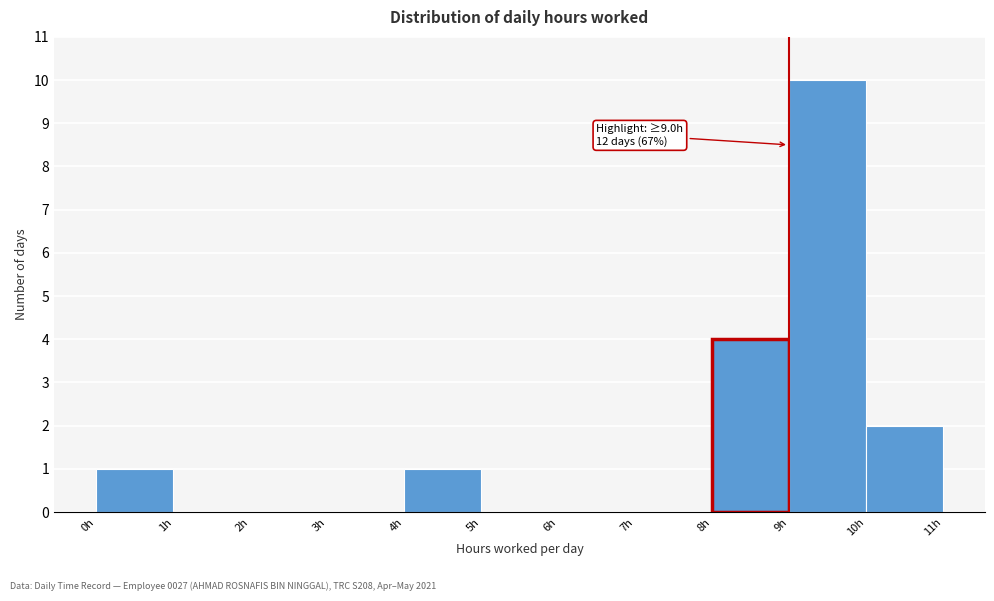

Over which range of the x-axis is the bar tallest?

9 to 10